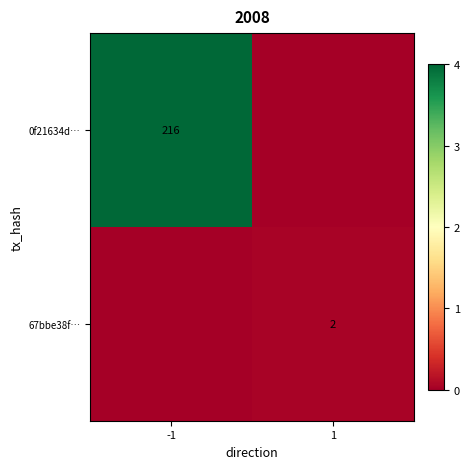

The value of 0f21634d… at -1 is 360. True or false?

False